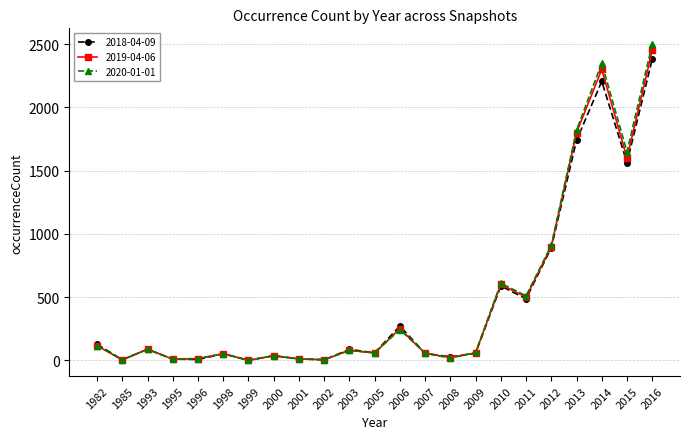

How many lines are shown in the chart?

3